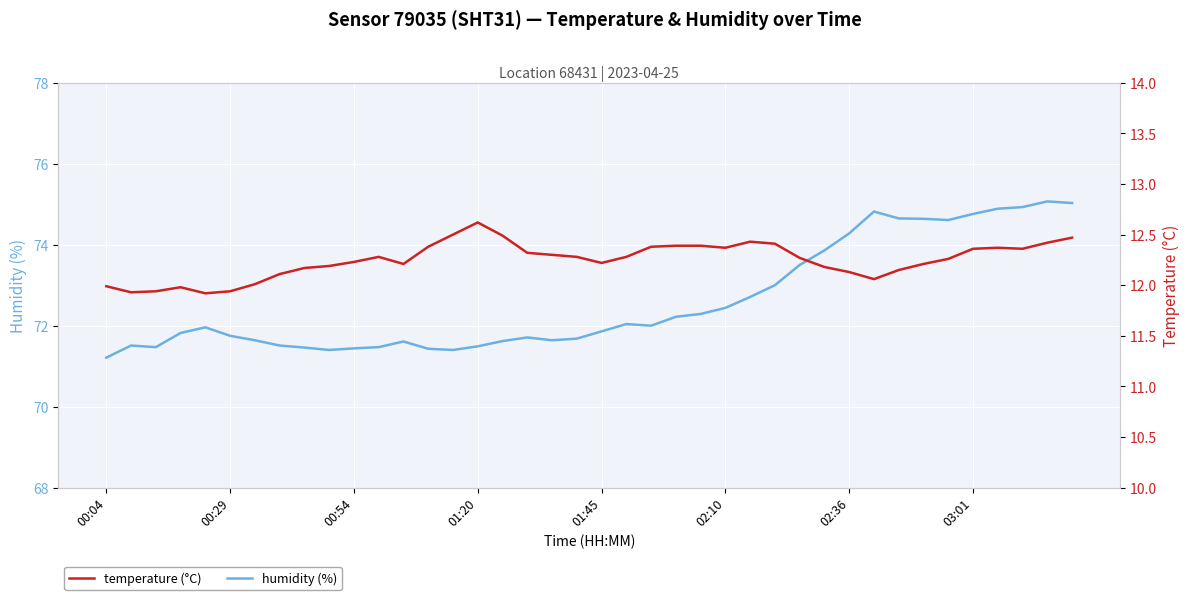

What is the average value of the humidity series?

72.6